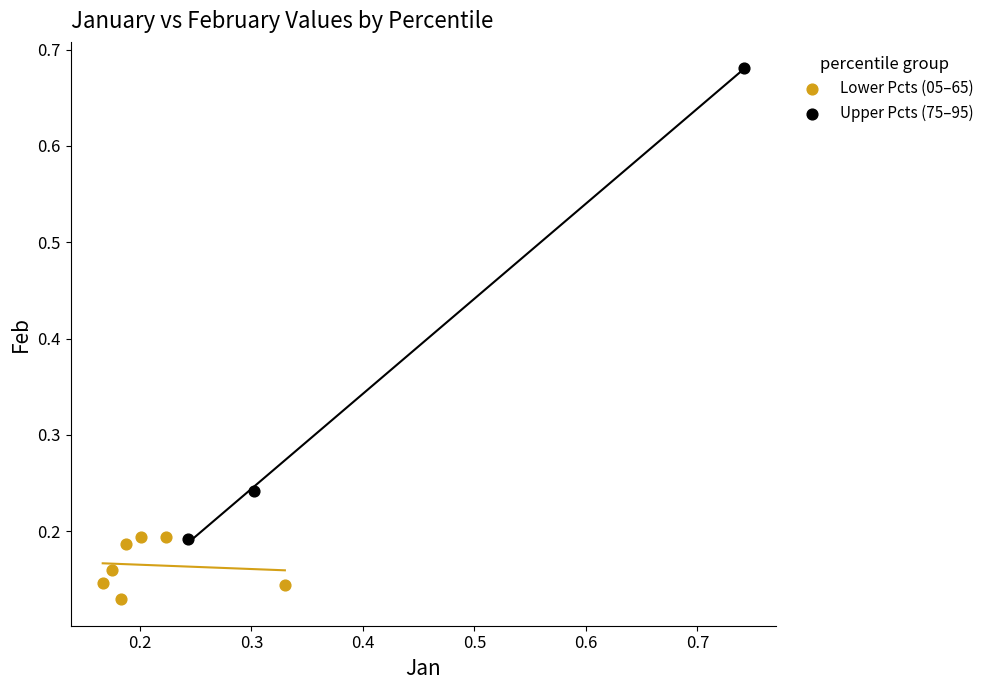

Which series reaches the minimum Y coordinate?

Lower Pcts (05–65)